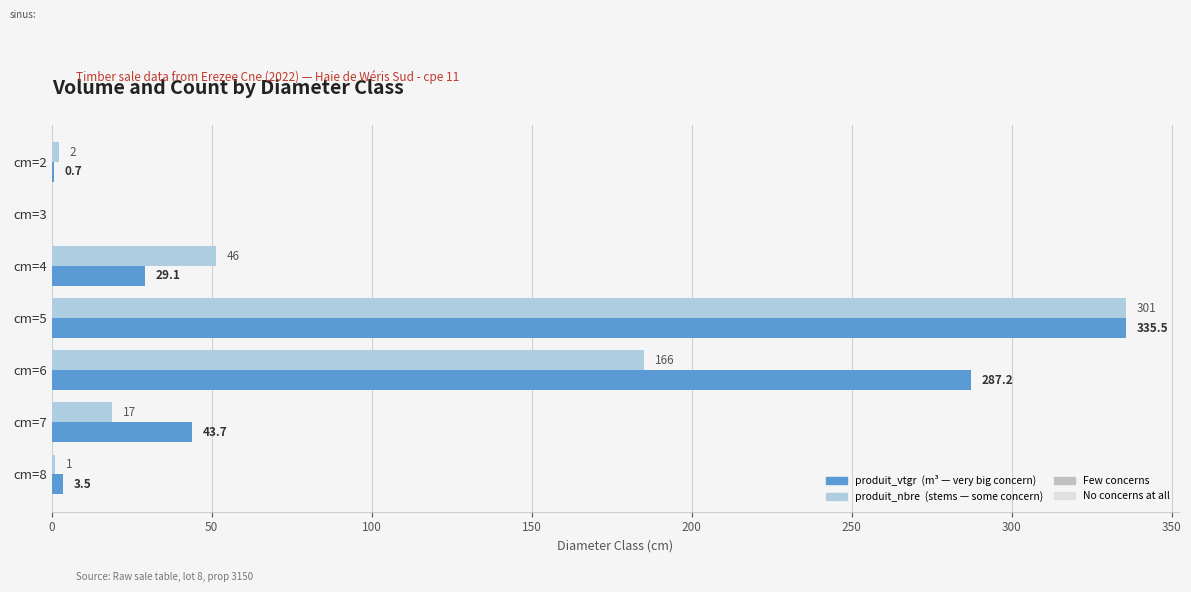

What is the maximum value shown in the chart?

335.5